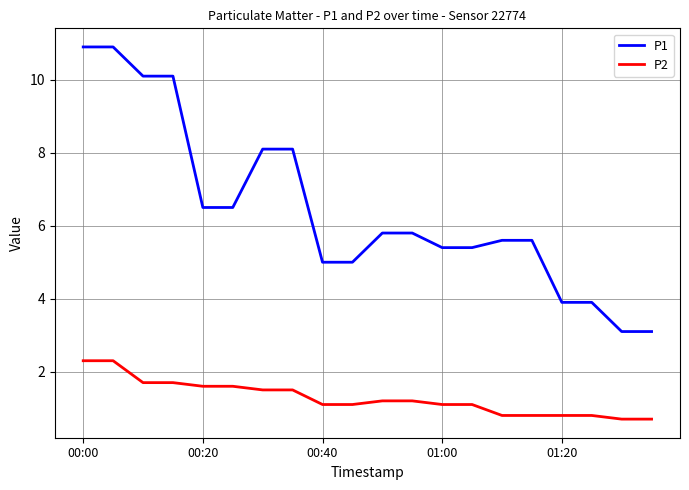

What is the difference between the maximum and minimum values in the P2 series?

1.6